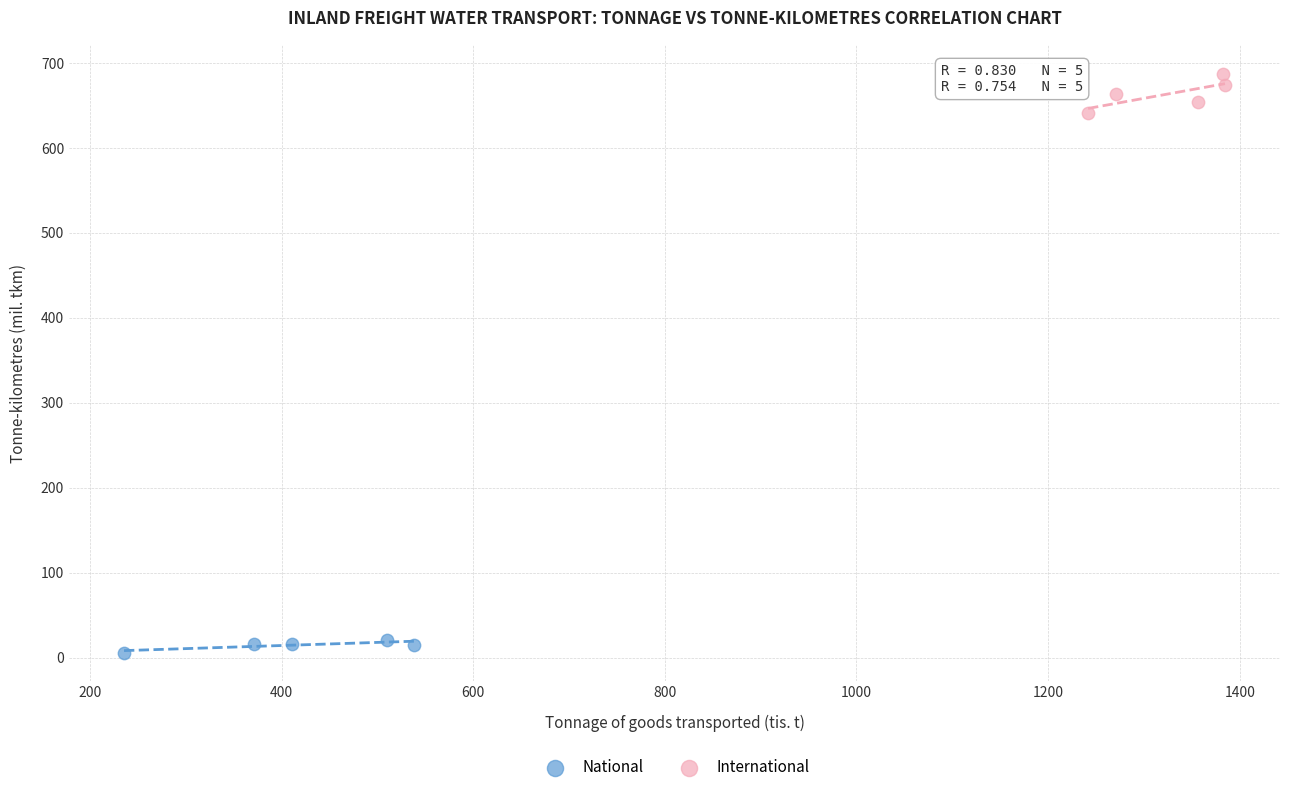

Which series contains the highest Y value?

International